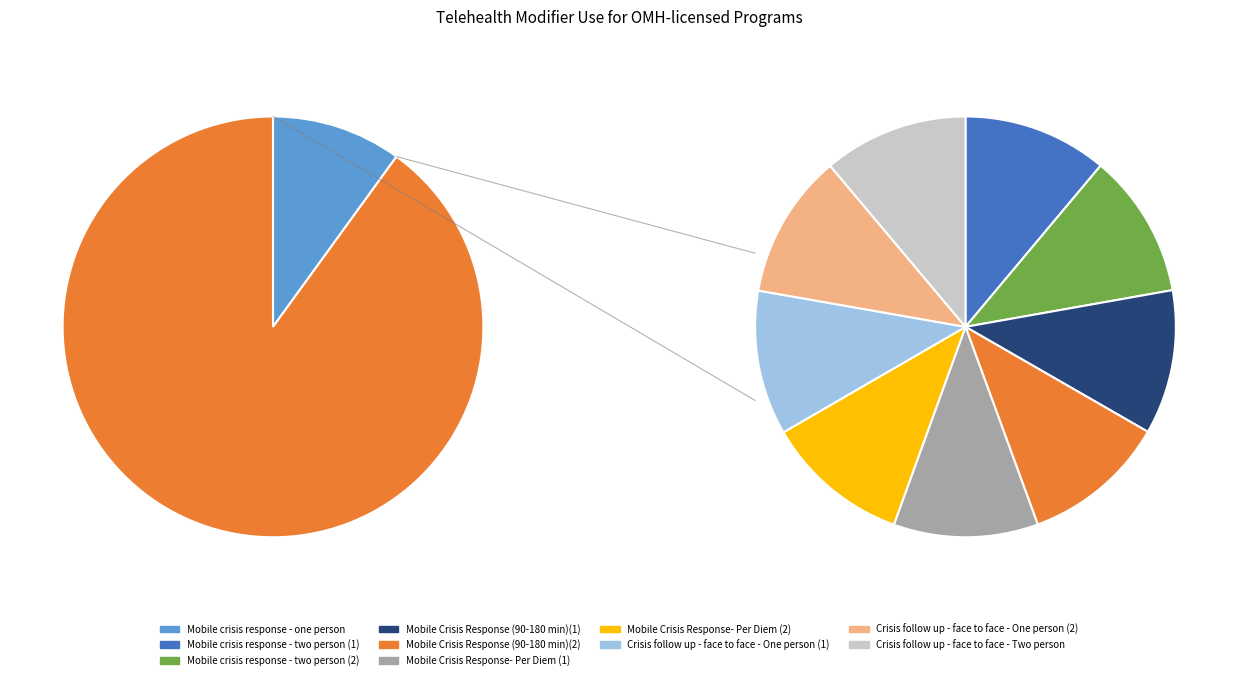

How many segments does this pie chart have?

10